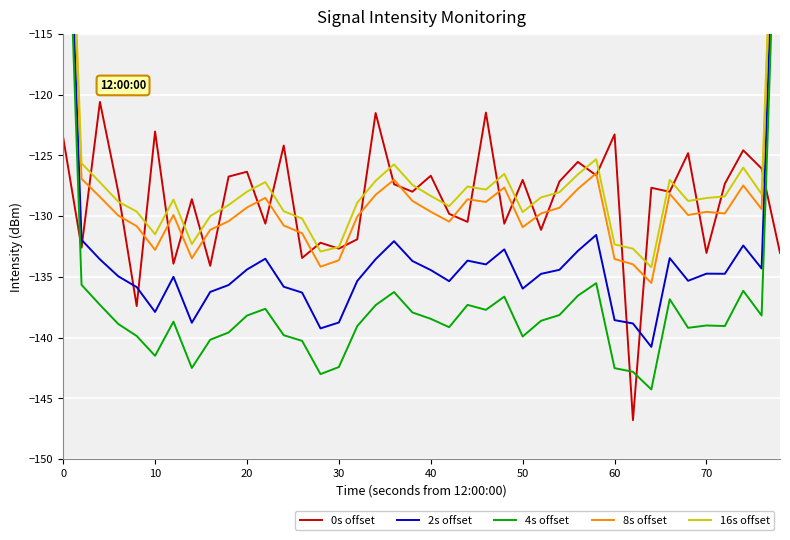

True or false: 0s offset and 8s offset cross at least once.

True